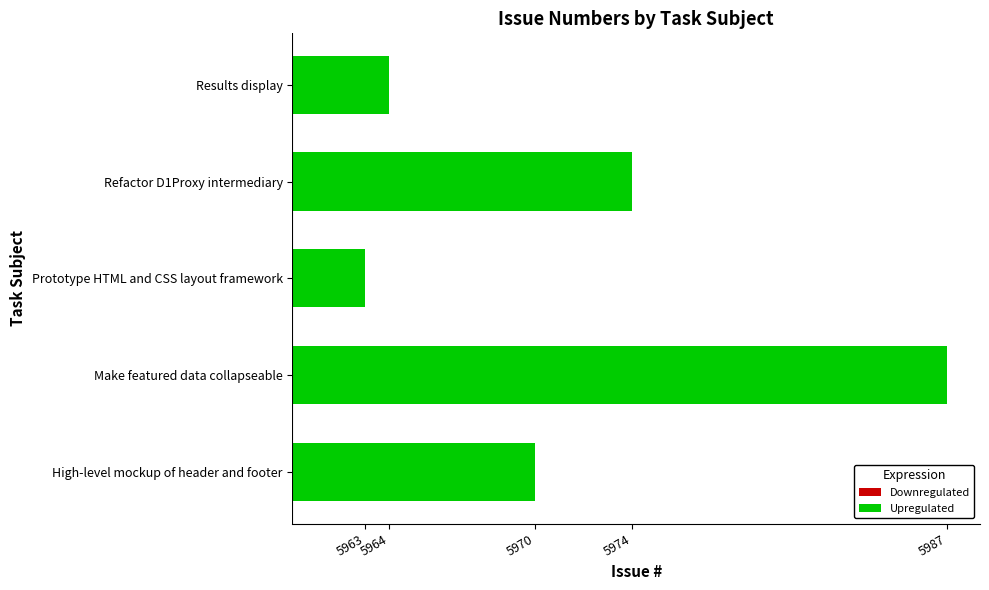

What is the difference between the maximum and second lowest values?

23